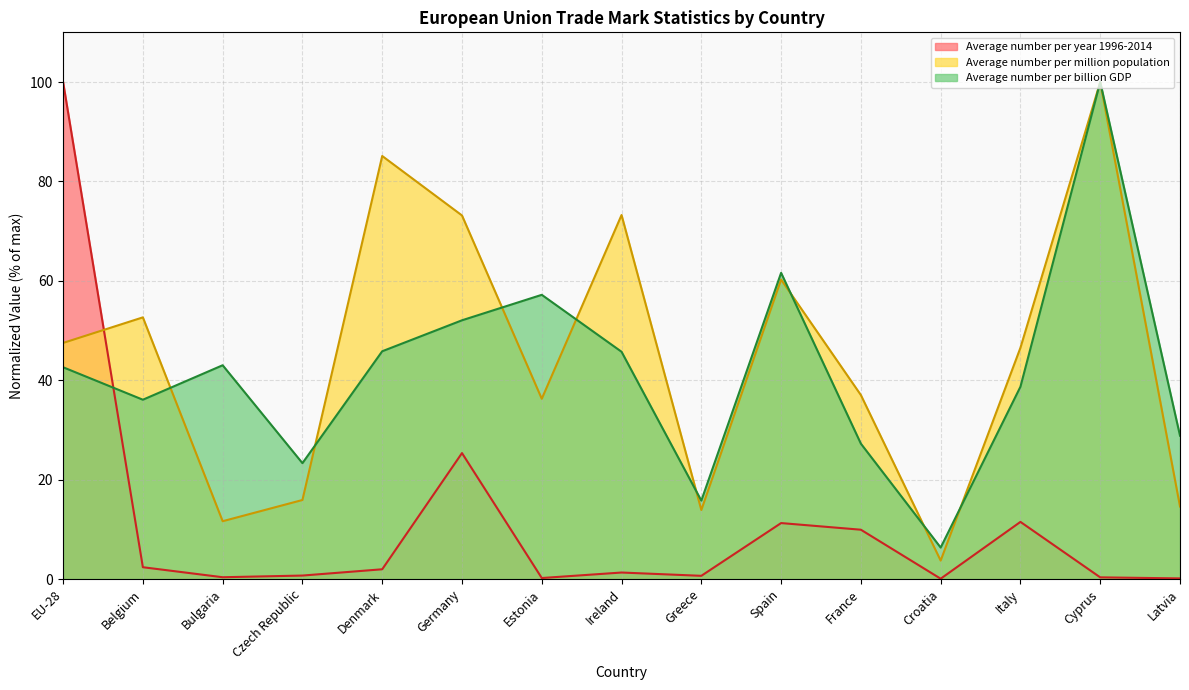

What value does the Average number per year 1996-2014 series have at Spain?

11.3